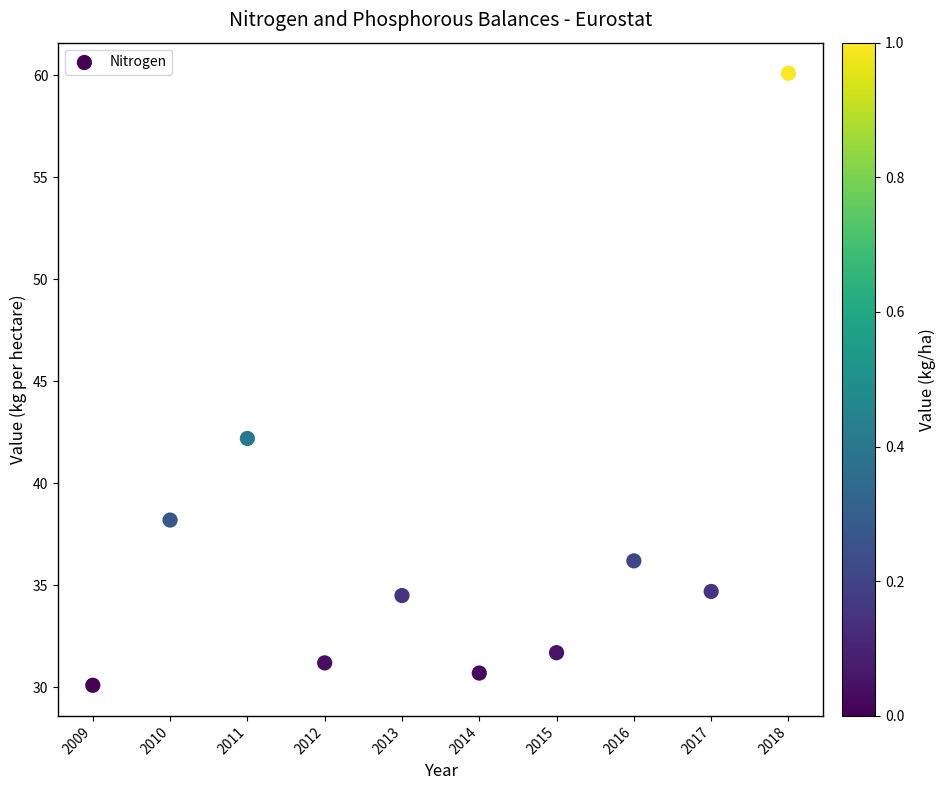

What Y value in the scatter plot is closest to 45?

42.2